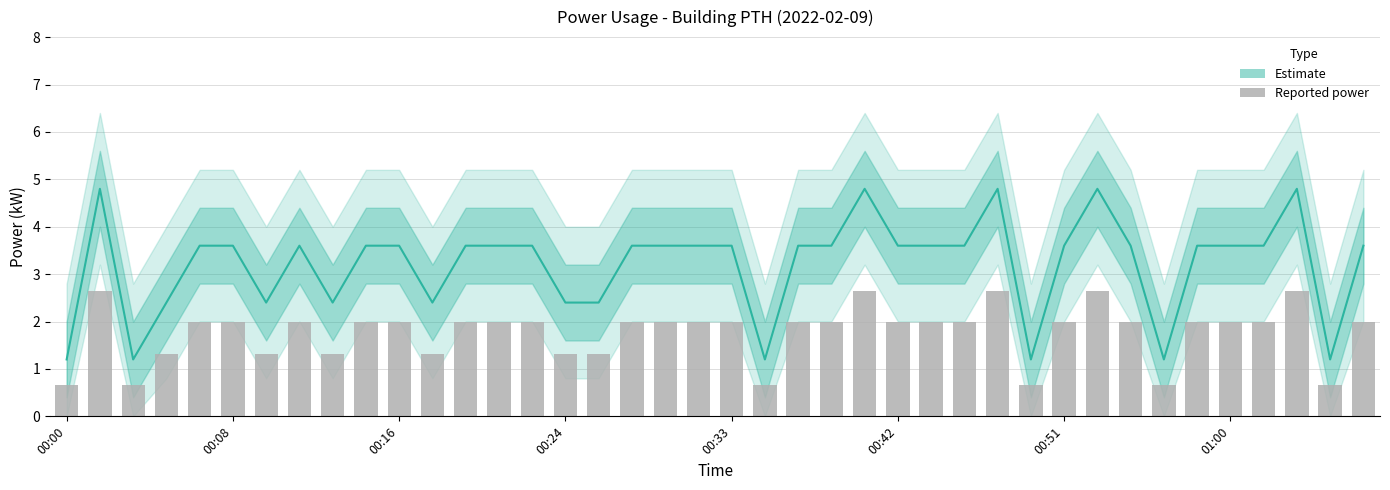

What value does the data have at 37?

4.8